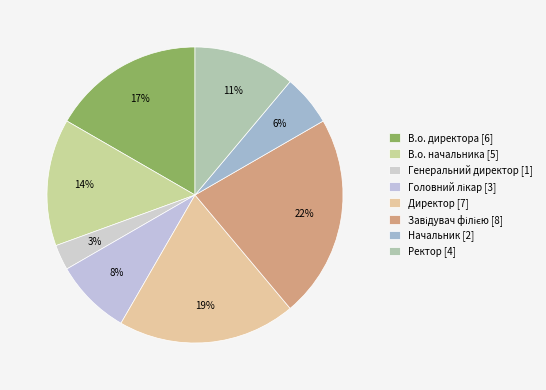

Count the number of slices in the pie.

8